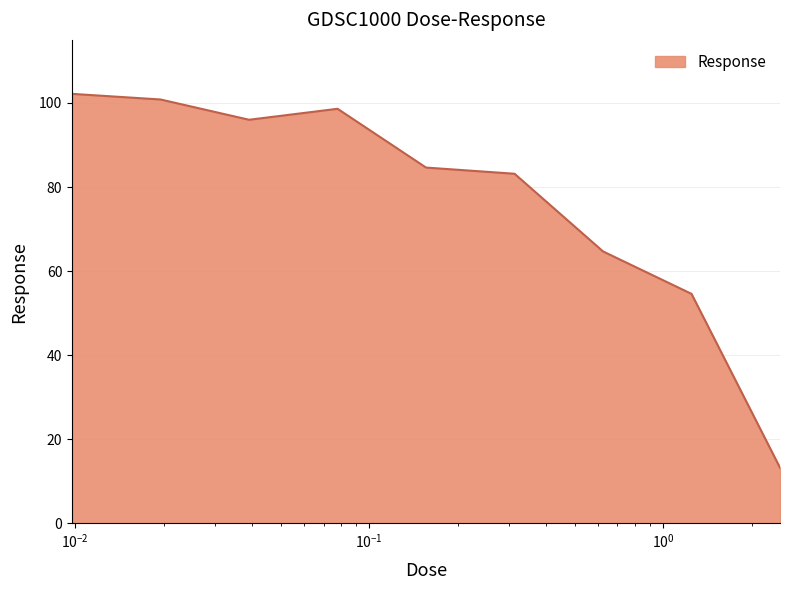

What is the smallest value displayed?

13.2